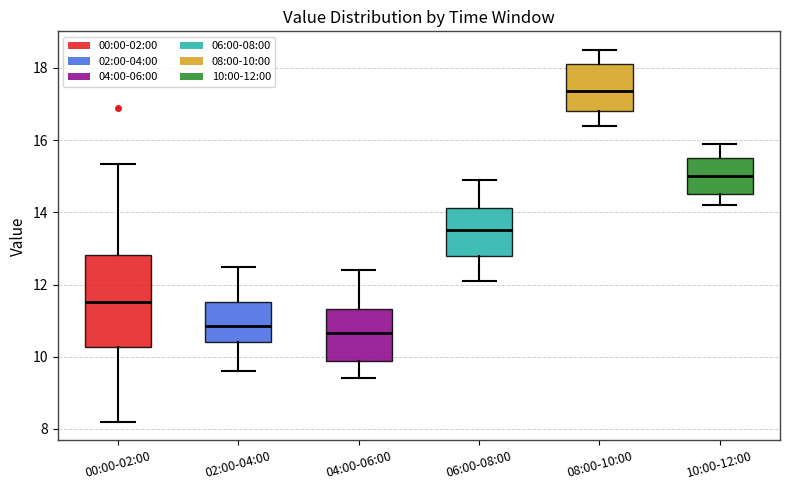

Where does the upper whisker of the box for 10:00-12:00 end on the y-axis? The values are not printed on the chart, so give them approximately, as read against the axis.

16.0